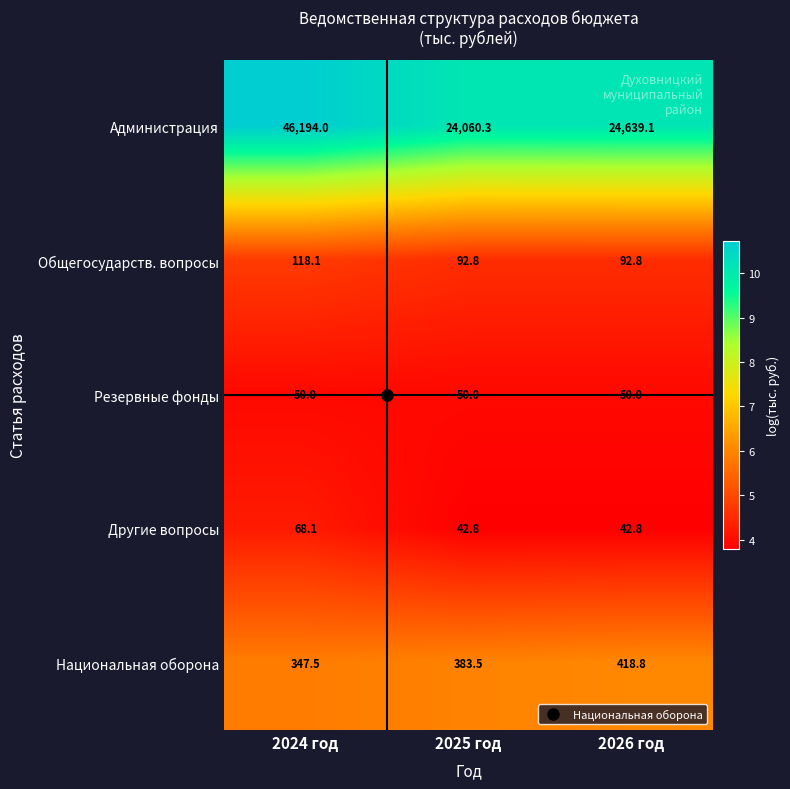

True or false: Администрация has a value of 24267.0 at 2024 год.

False